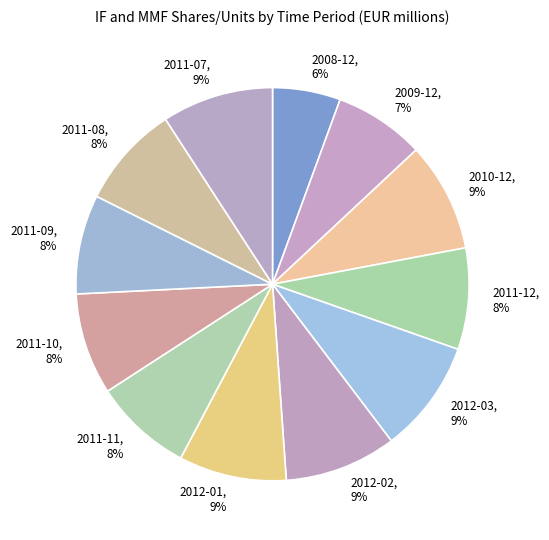

How many slices are in this pie chart?

12